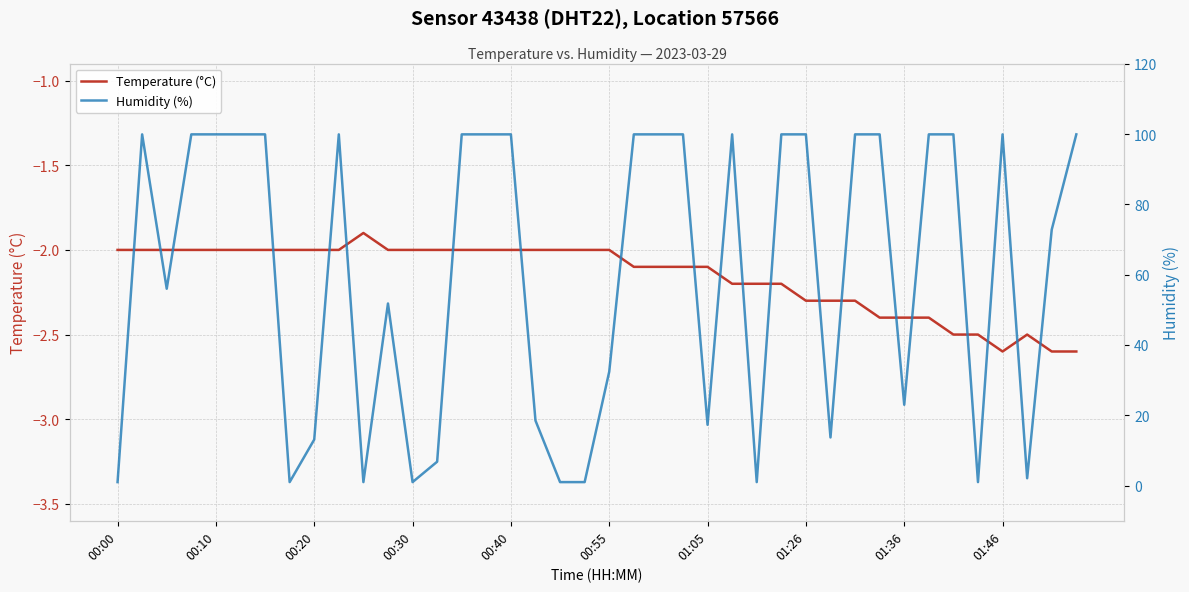

How many values in the Temperature (°C) series exceed -2?

1